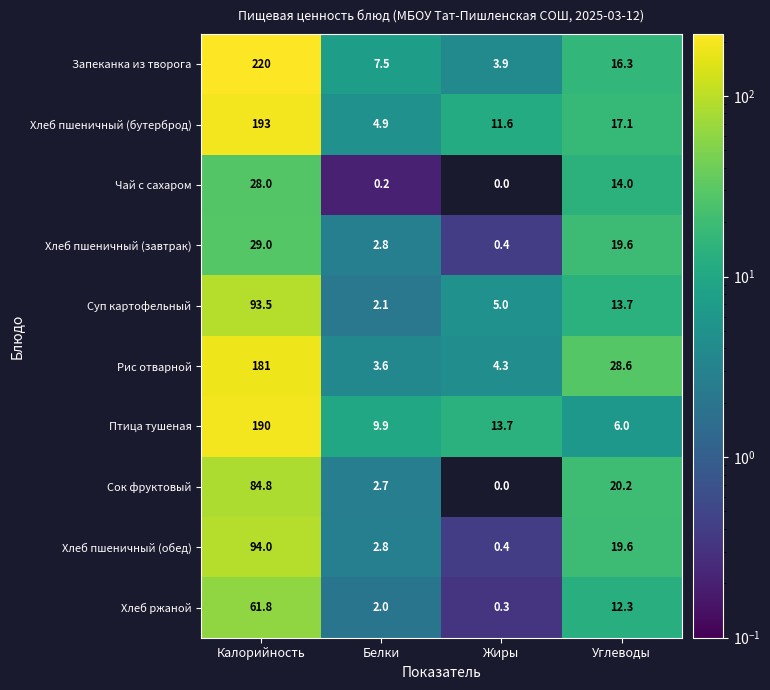

Is the value of Сок фруктовый at Белки greater than the value of Птица тушеная at Углеводы?

No